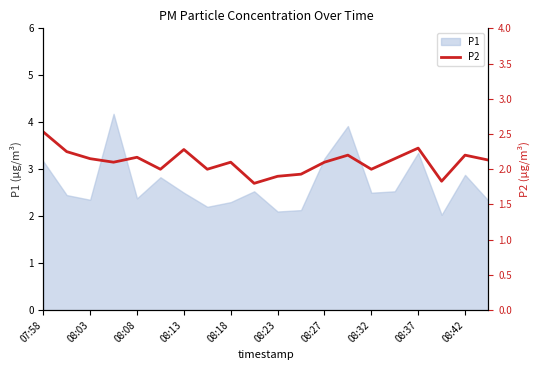

True or false: P1 has a value of 0.6 at 08:18.

False